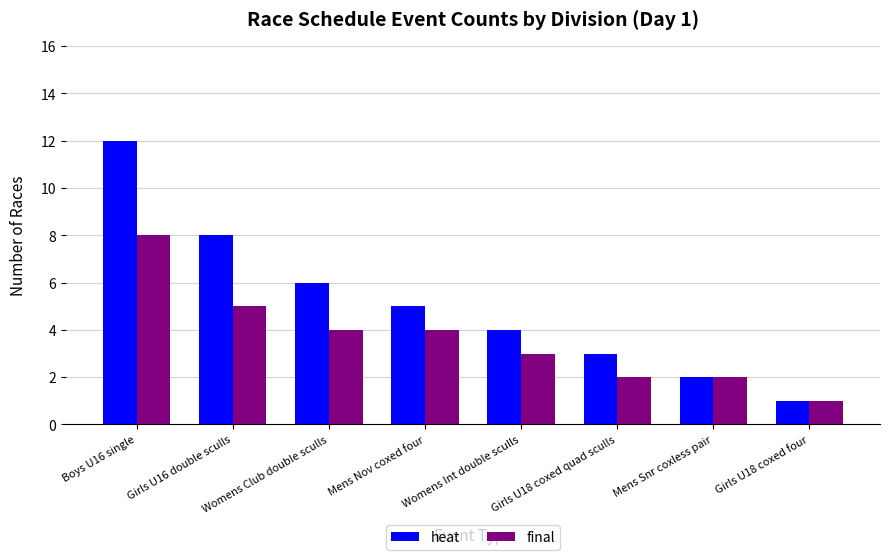

What is the sum of the final values at Womens Int double sculls and Girls U16 double sculls?

8